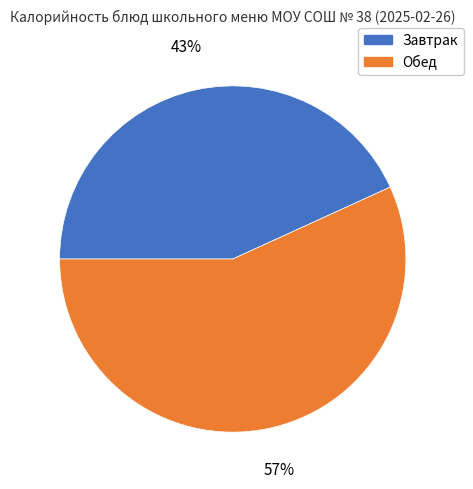

Between Завтрак and Обед, which is larger?

Обед